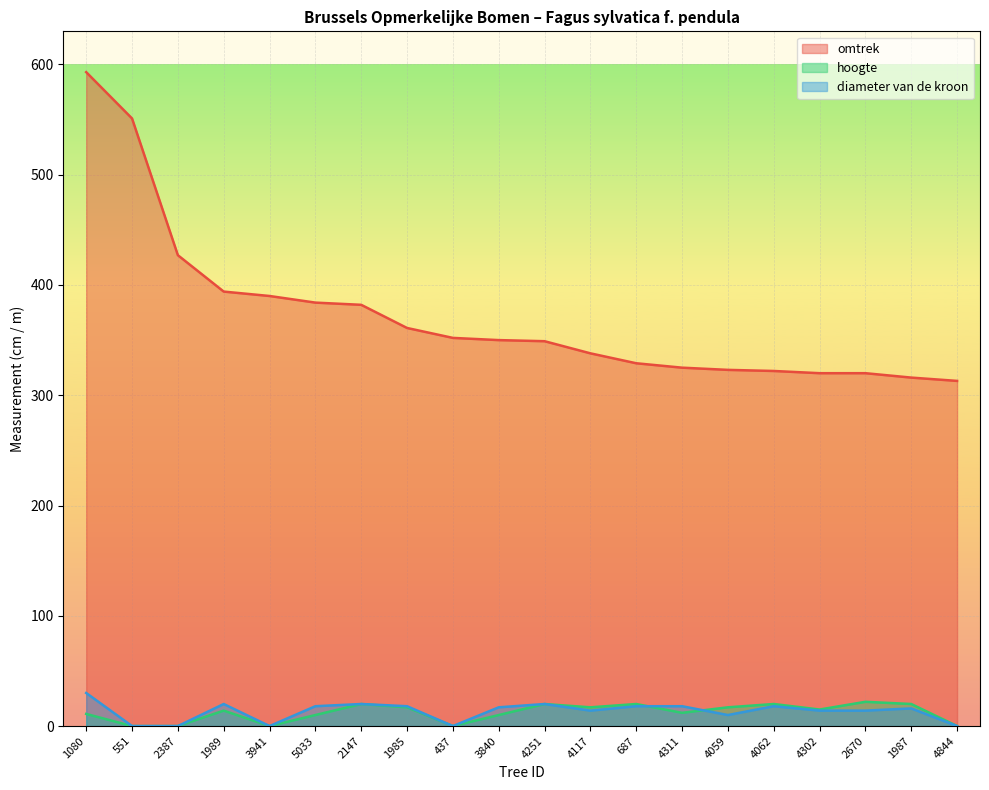

What is the minimum value for omtrek?

313